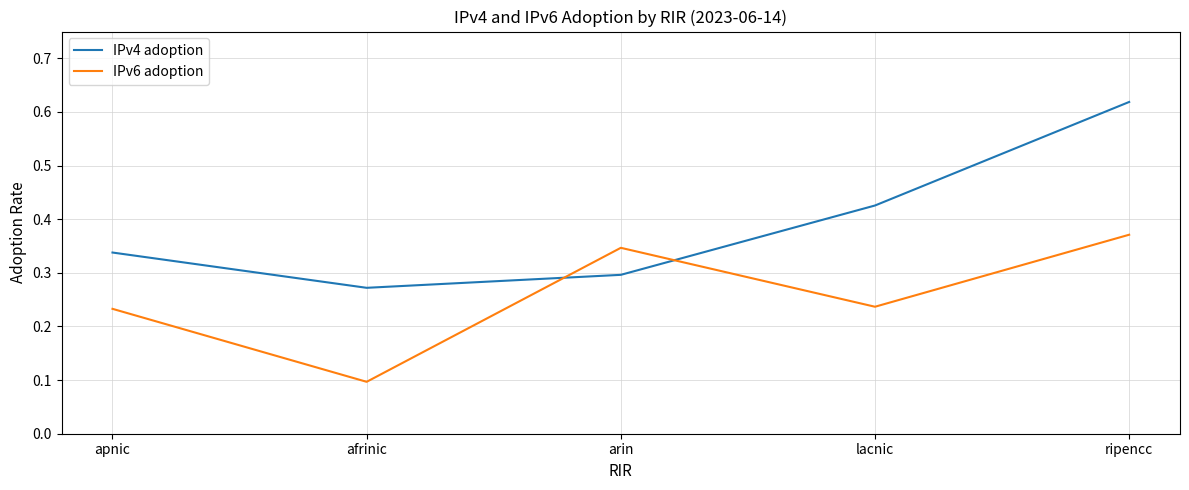

At which label is IPv4 adoption closest to 0?

afrinic